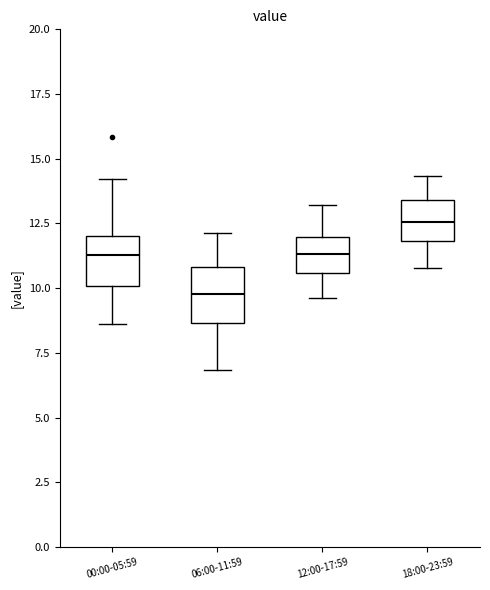

Reading left to right, transcribe this box plot: for each box, give where its median line is, the range the box spans, and where its two whiskers end, as read against the y-axis. The values are not printed on the chart, so give them approximately, as read against the axis.

00:00-05:59: median 11.5, box 10.0 to 12.0, whiskers 8.5 to 14.0
06:00-11:59: median 10.0, box 8.5 to 11.0, whiskers 7.0 to 12.0
12:00-17:59: median 11.5, box 10.5 to 12.0, whiskers 9.5 to 13.0
18:00-23:59: median 12.5, box 12.0 to 13.5, whiskers 11.0 to 14.5